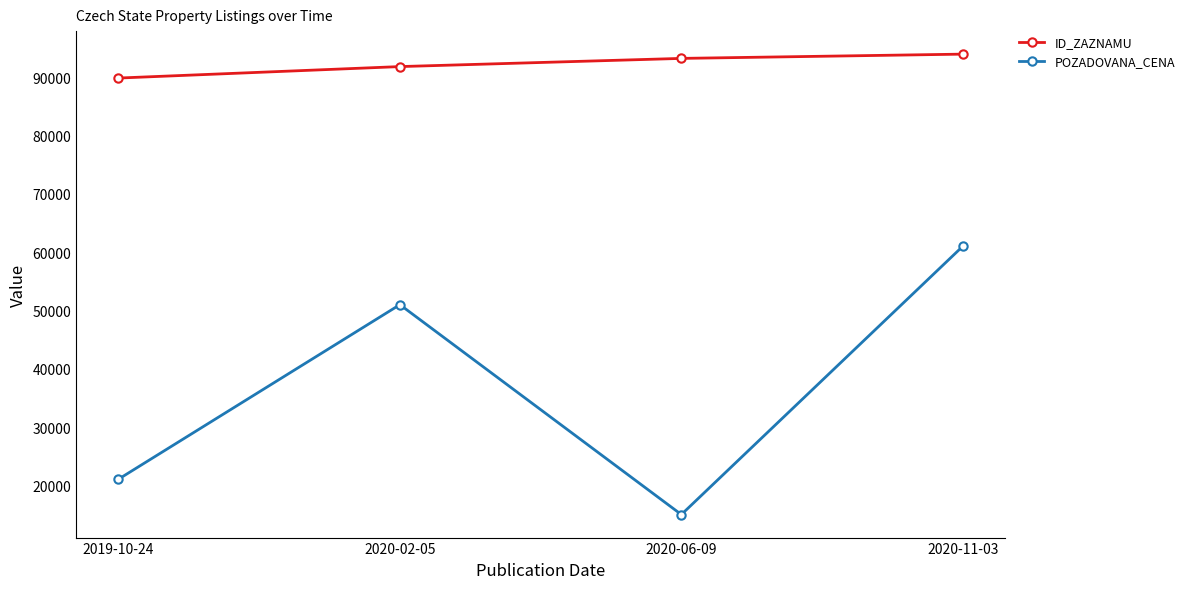

How many interior local peaks does the POZADOVANA_CENA series have?

1